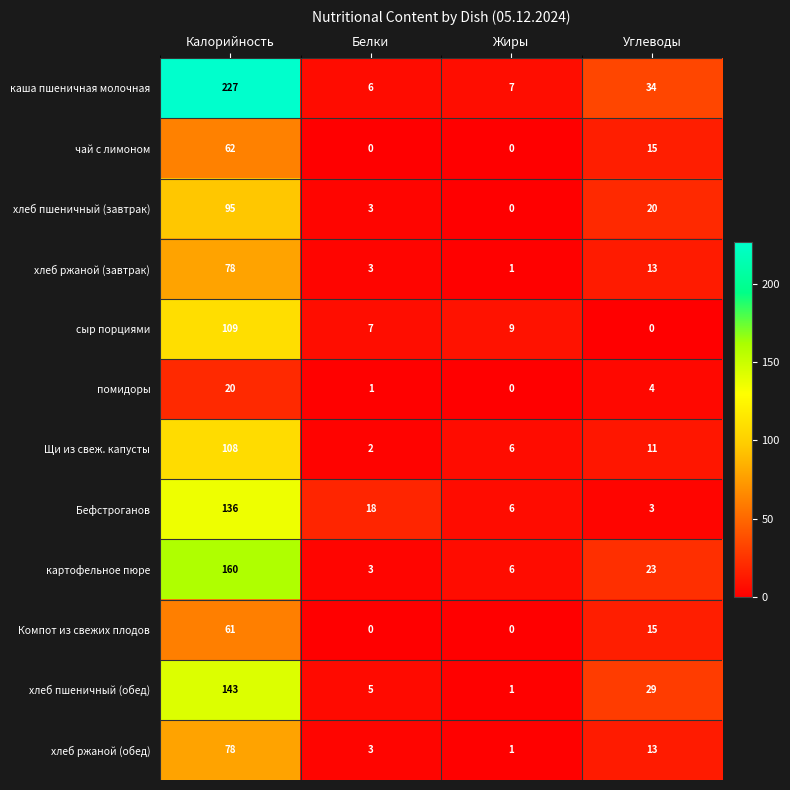

At which label is Компот из свежих плодов closest to 30?

Углеводы